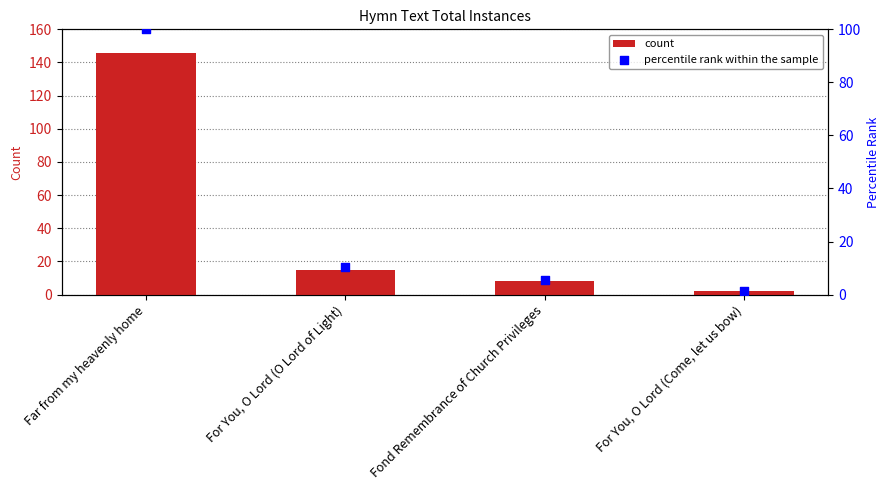

Which series contains the lowest Y value?

percentile rank within the sample